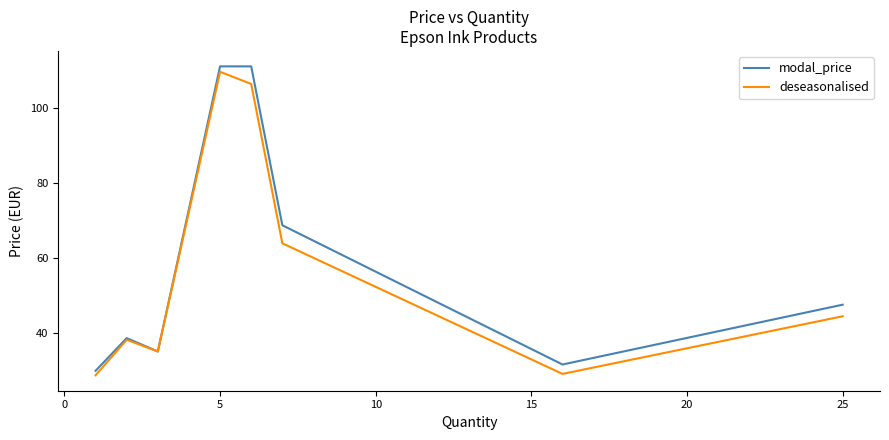

What is the minimum value shown in the chart?

28.6